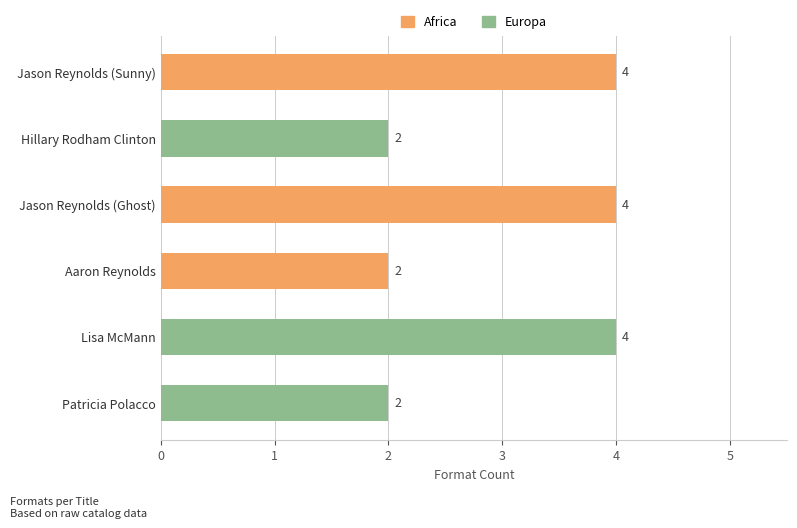

The chart shows a value of 2 at Jason Reynolds (Ghost). True or false?

False